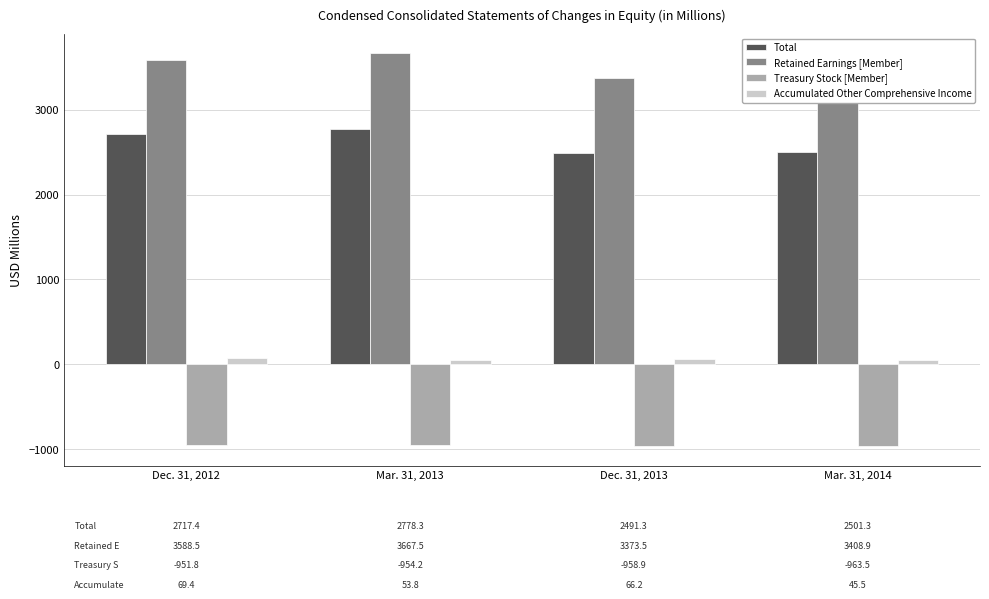

What is the difference between the second highest and minimum values in the Total series?

226.1